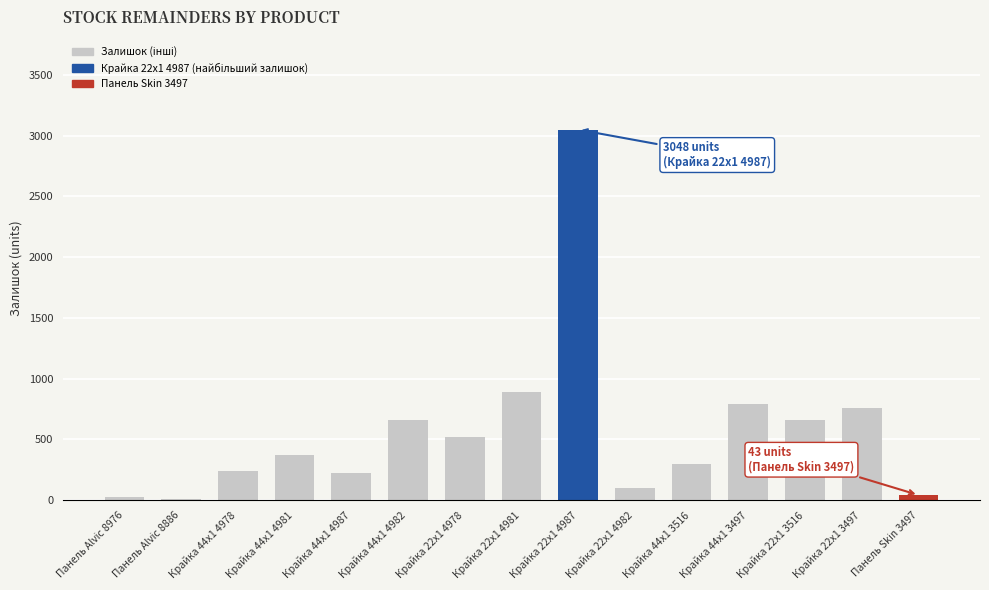

What is the change in value from Крайка 44x1 4981 to Крайка 44x1 4987?

-144